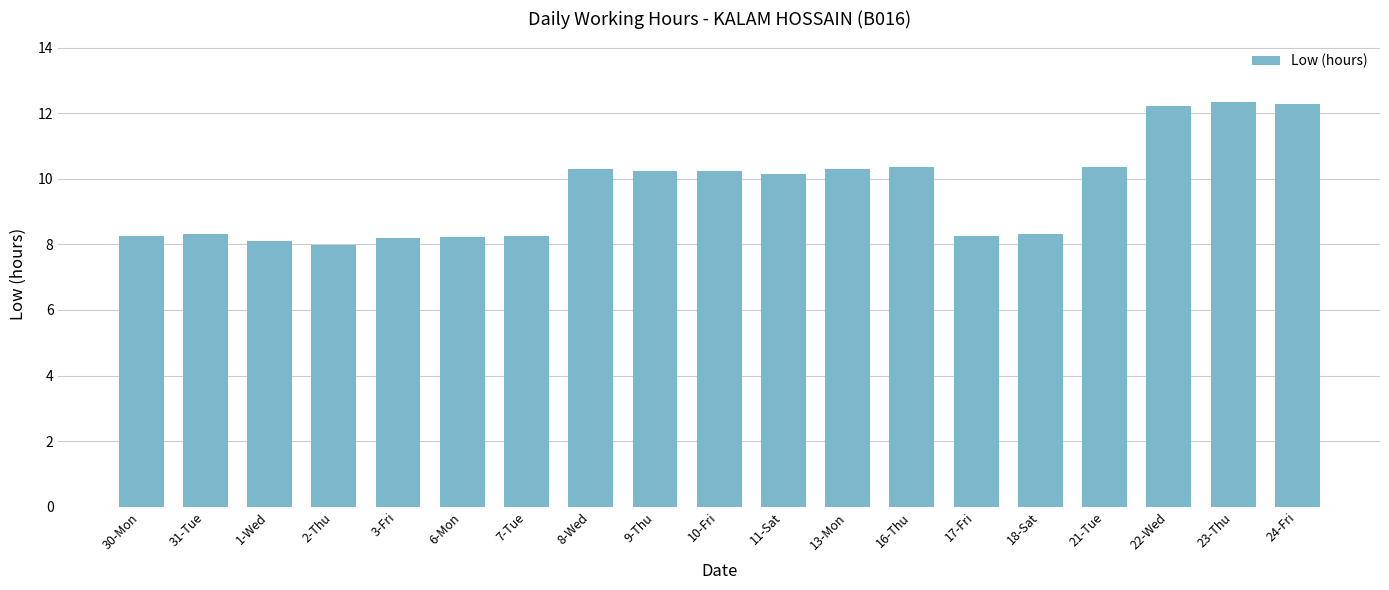

What is the approximate value at 31-Tue?

8.3